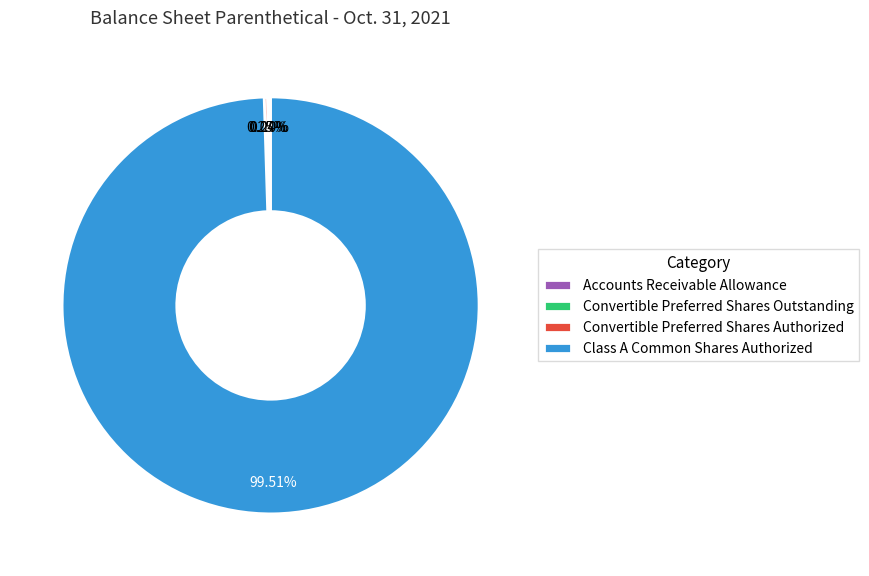

What is the largest slice in the pie chart?

Class A Common Shares Authorized